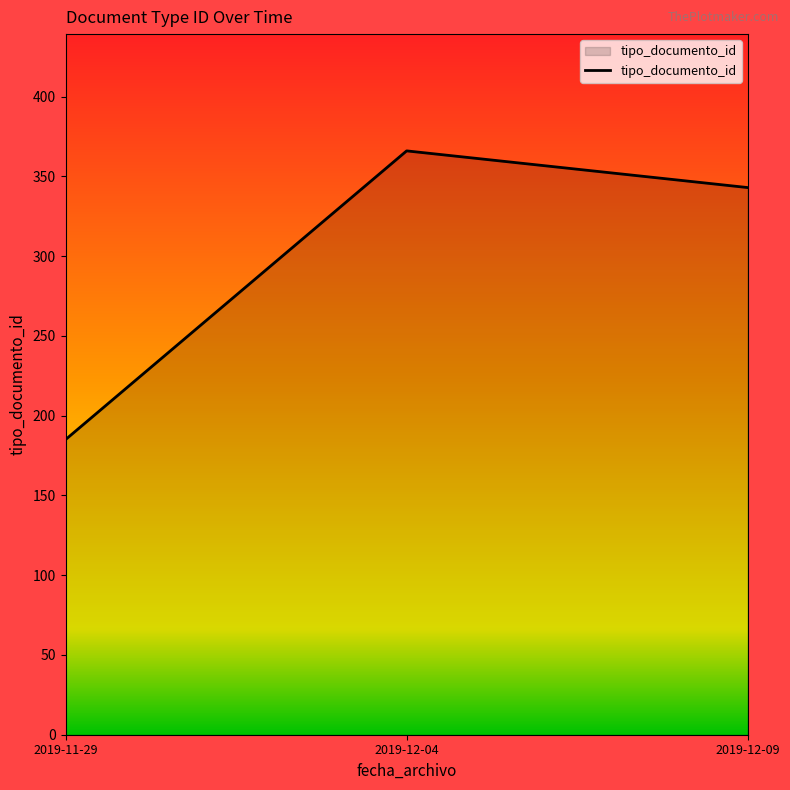

Is it true that the value at 2019-11-29 is 185?

True